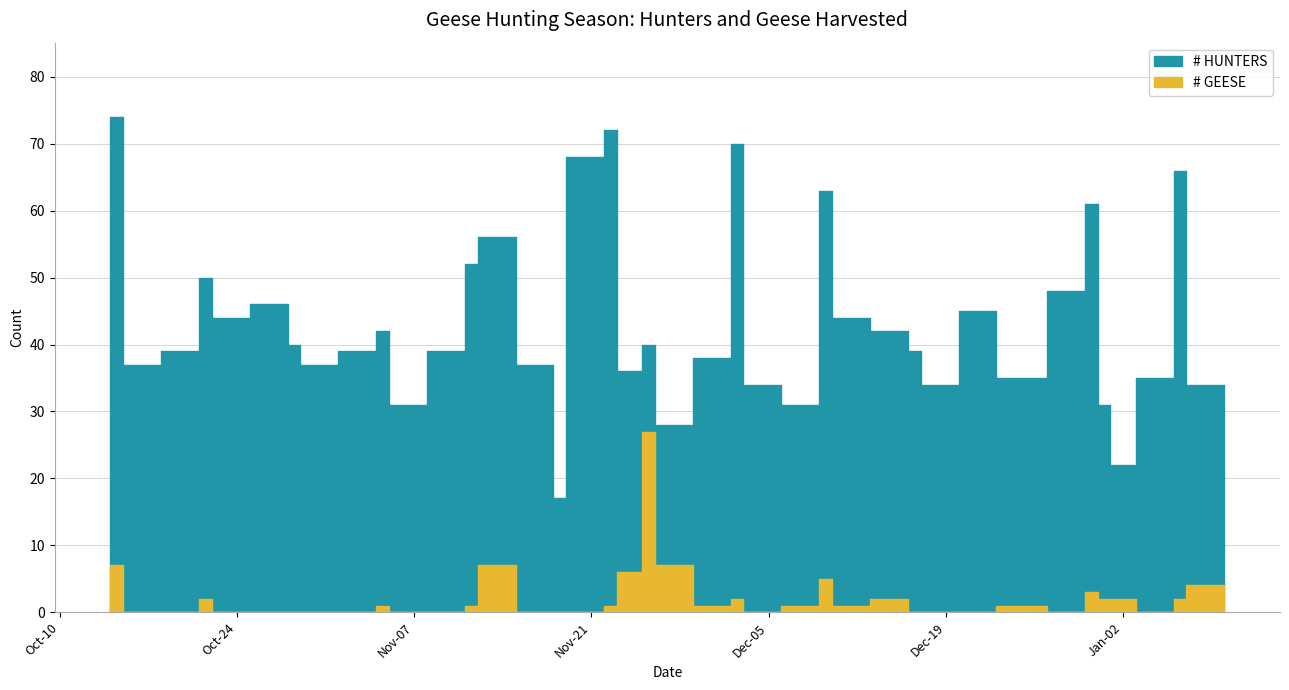

What is the maximum value shown in the chart?

74